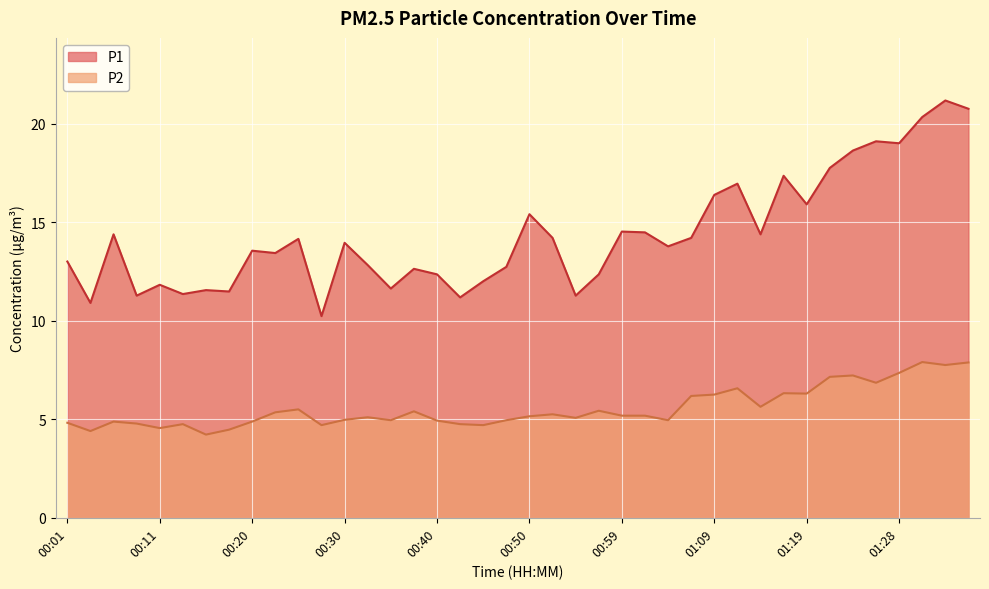

Reading left to right, what are all the values shown in this chart?

P1: 13.0	10.9	14.4	11.3	11.8	11.3	11.6	11.5	13.6	13.4	14.2	10.2	13.9	12.8	11.6	12.6	12.3	11.2	12.0	12.7	15.4	14.2	11.3	12.3	14.5	14.5	13.8	14.2	16.4	16.9	14.4	17.4	15.9	17.8	18.6	19.1	19.0	20.3	21.2	20.8
P2: 4.8	4.4	4.9	4.8	4.5	4.8	4.2	4.5	4.9	5.3	5.5	4.7	5.0	5.1	5.0	5.4	4.9	4.8	4.7	5.0	5.2	5.2	5.1	5.4	5.2	5.2	5.0	6.2	6.2	6.6	5.6	6.3	6.3	7.2	7.2	6.8	7.3	7.9	7.8	7.9